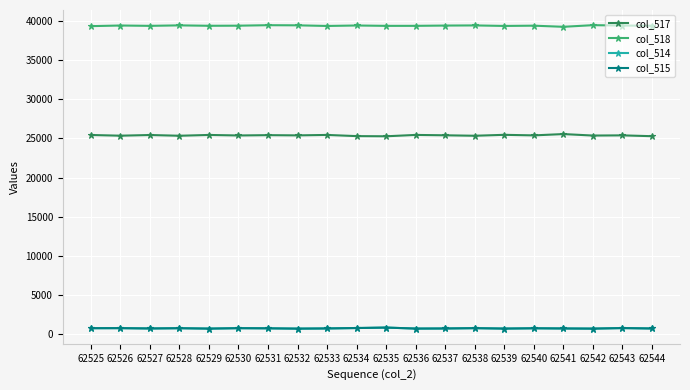

What are all the series names shown in the legend?

col_517, col_518, col_514, col_515